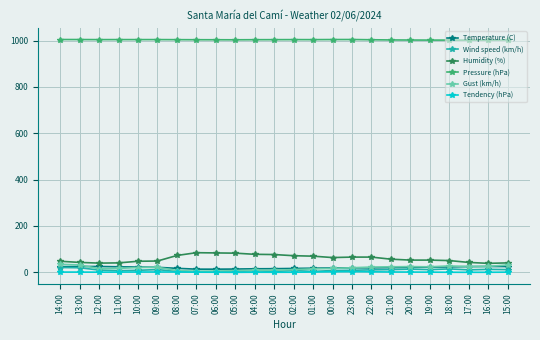

What is the difference between the maximum and minimum values in the Humidity (%) series?

46.0